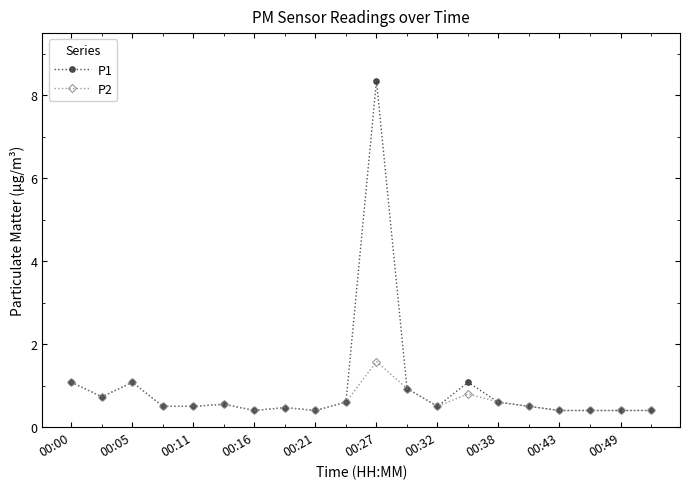

What is the value of the P1 point at the 18th from the left?

0.4